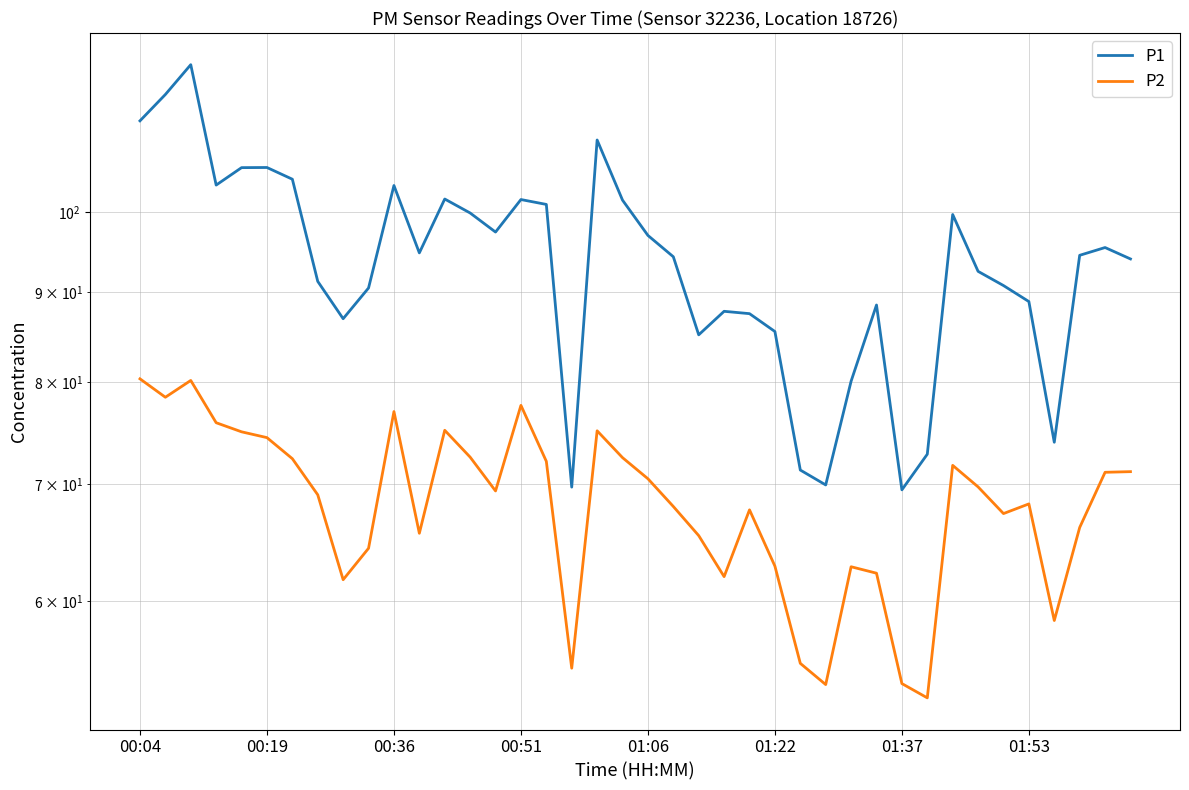

What is the difference between the P2 values at 25 and 12?

12.3